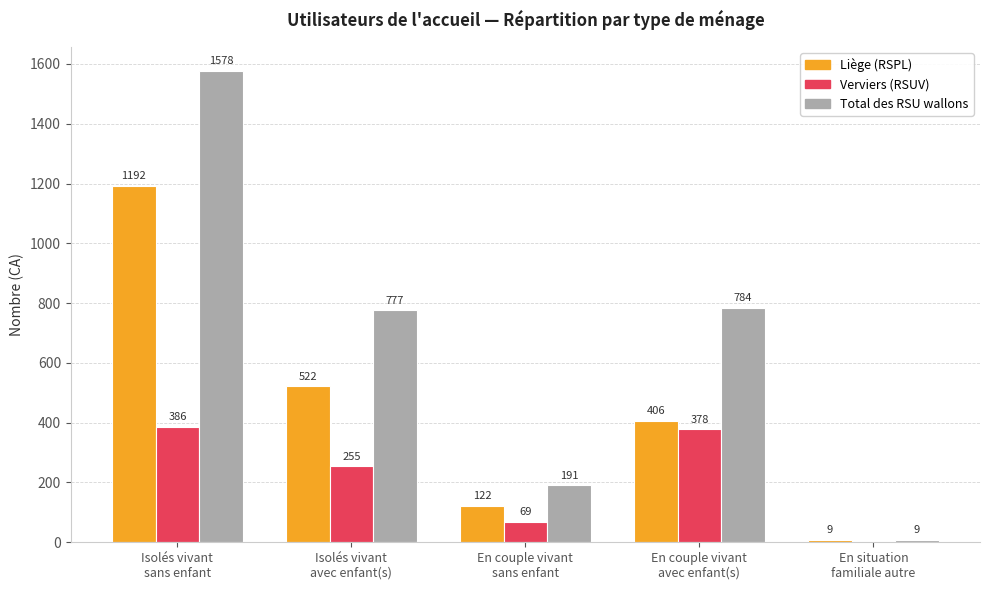

The value of Verviers (RSUV) at En couple vivant
avec enfant(s) is 534. True or false?

False